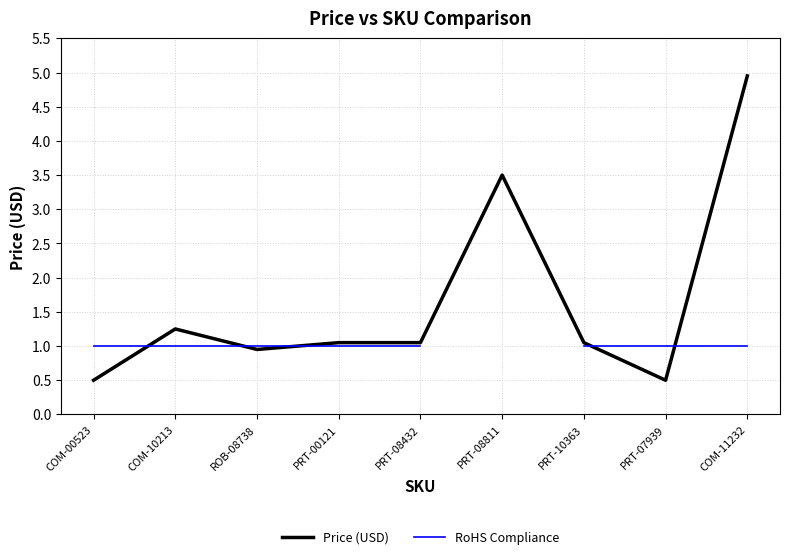

What is the spread (max minus min) of values at PRT-00121?

0.1